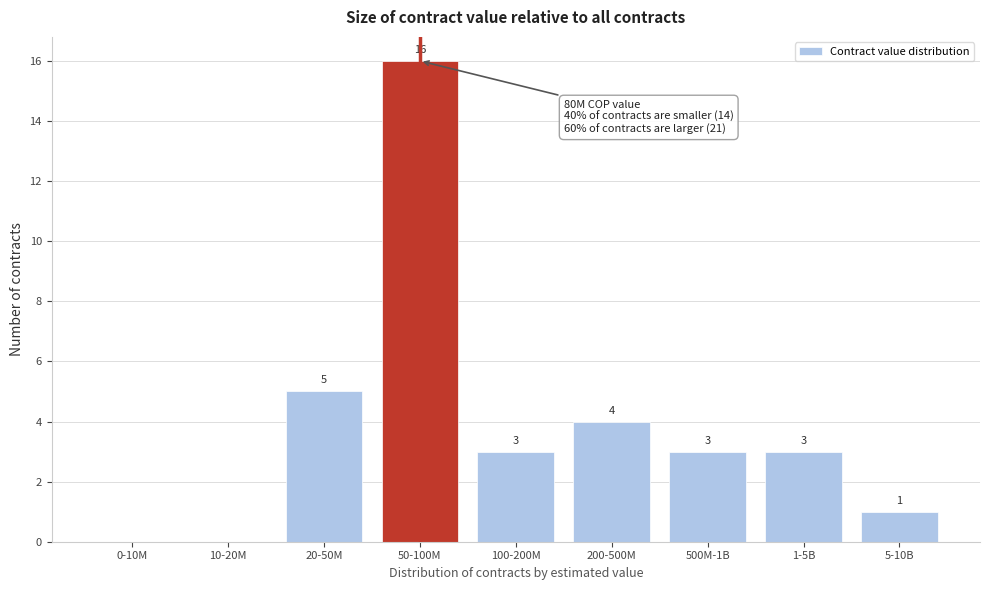

Reading right to left, what are all the values shown in this chart?

5-10B=1	1-5B=3	500M-1B=3	200-500M=4	100-200M=3	50-100M=16	20-50M=5	10-20M=0	0-10M=0